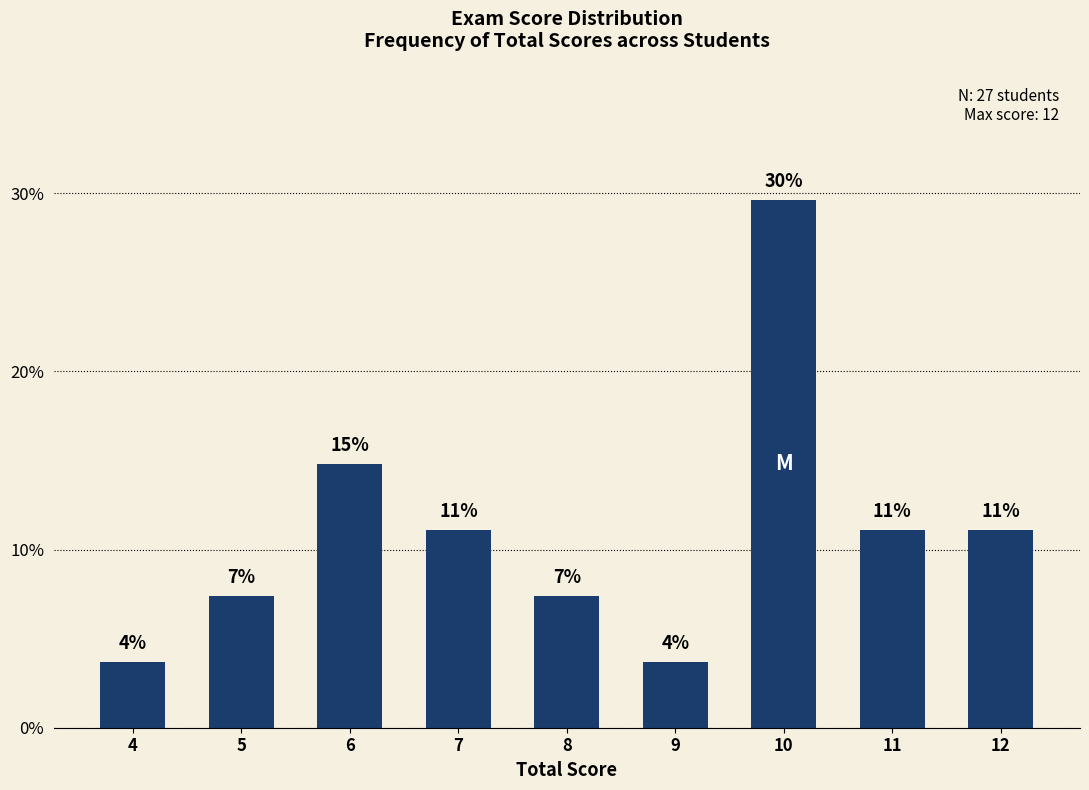

What is the sum of the values at 5 and 4?

11.1